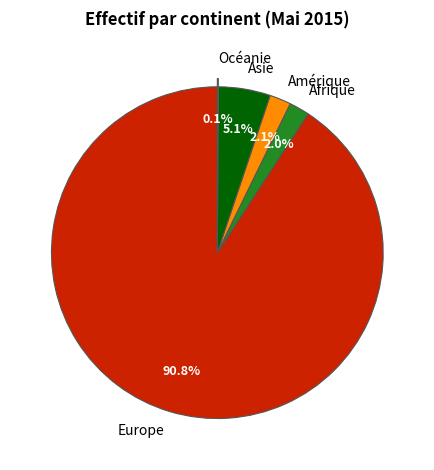

To the nearest percent, what portion does Asie represent?

5%